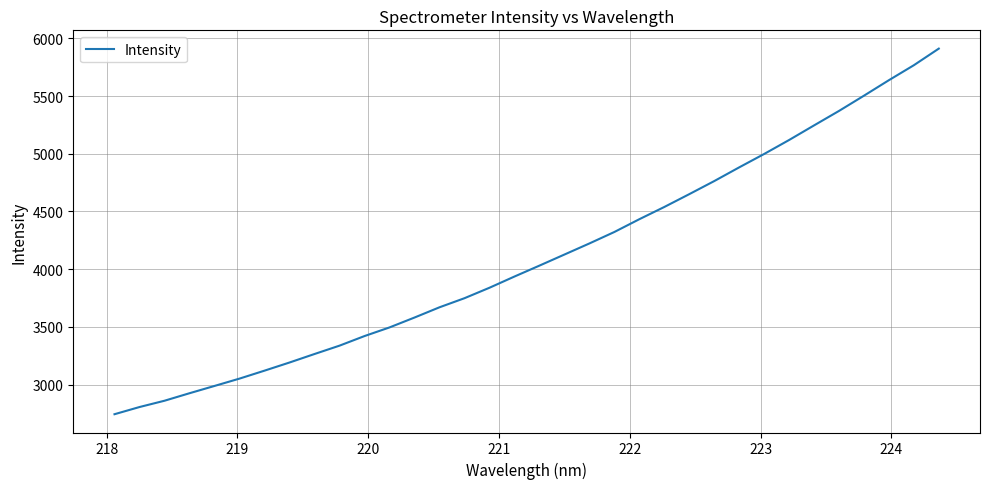

What is the difference between the maximum and minimum values?

3166.7